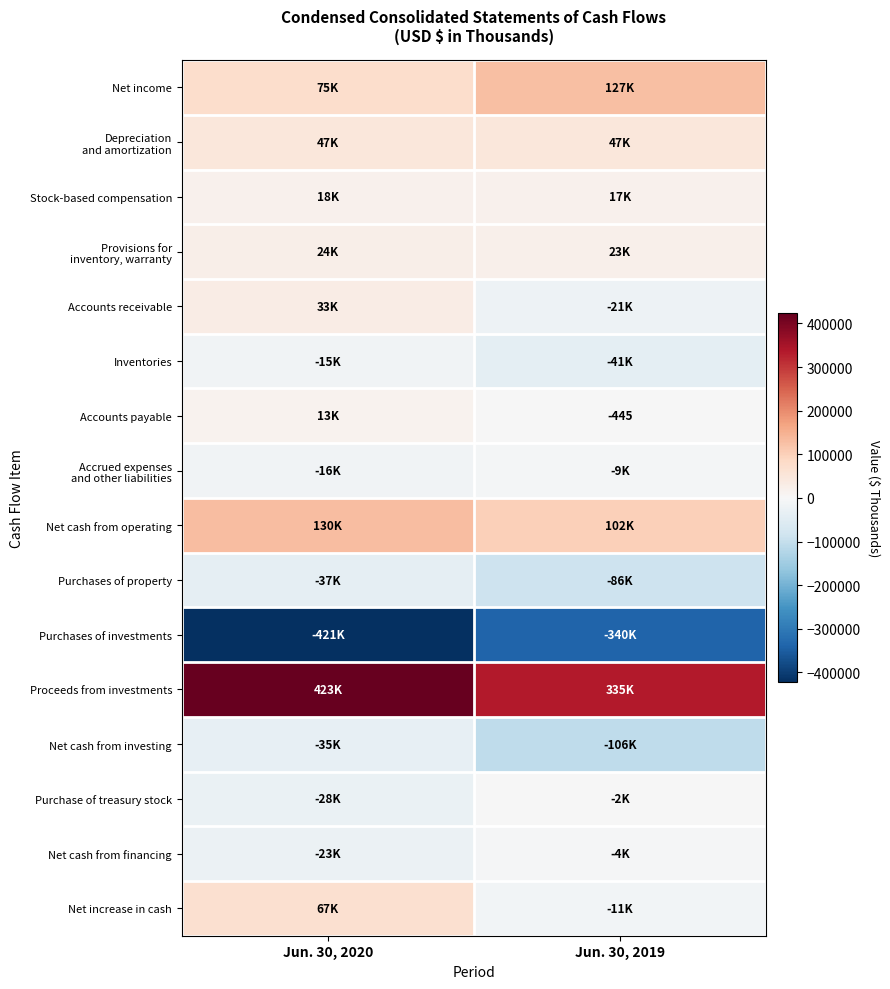

What is the average value of the Net cash from investing series?

-70731